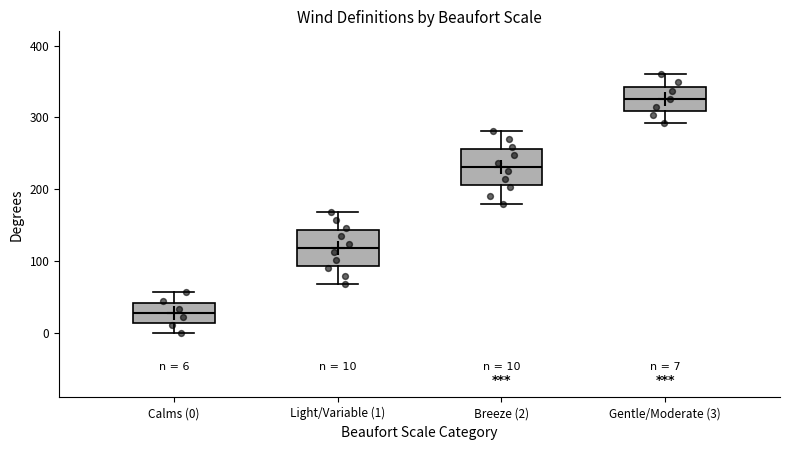

Which box's median line is the lowest?

Calms (0)